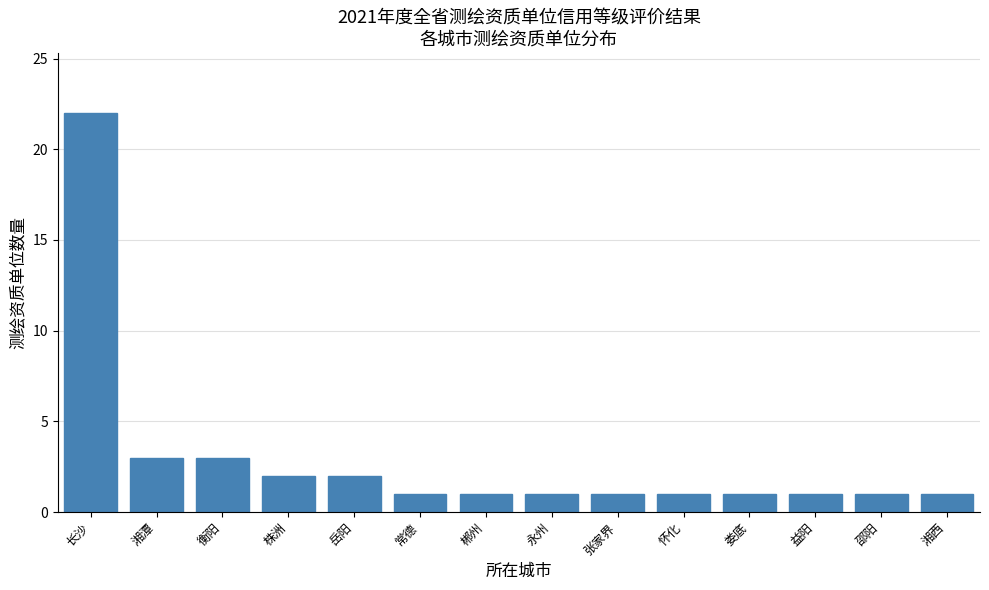

Reading right to left, extract all data points from this chart.

1	1	1	1	1	1	1	1	1	2	2	3	3	22